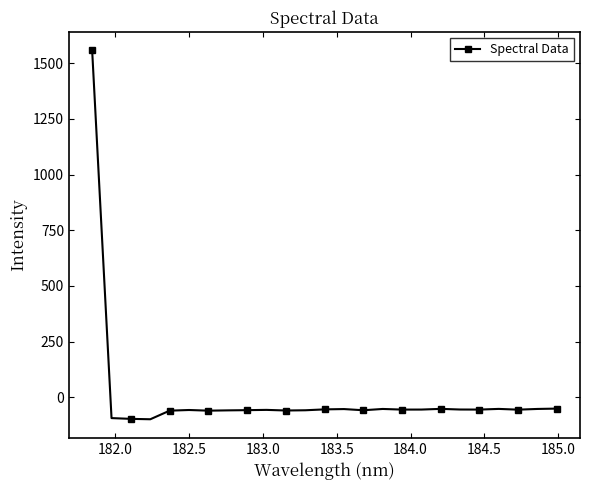

What is the greatest value displayed?

1558.1